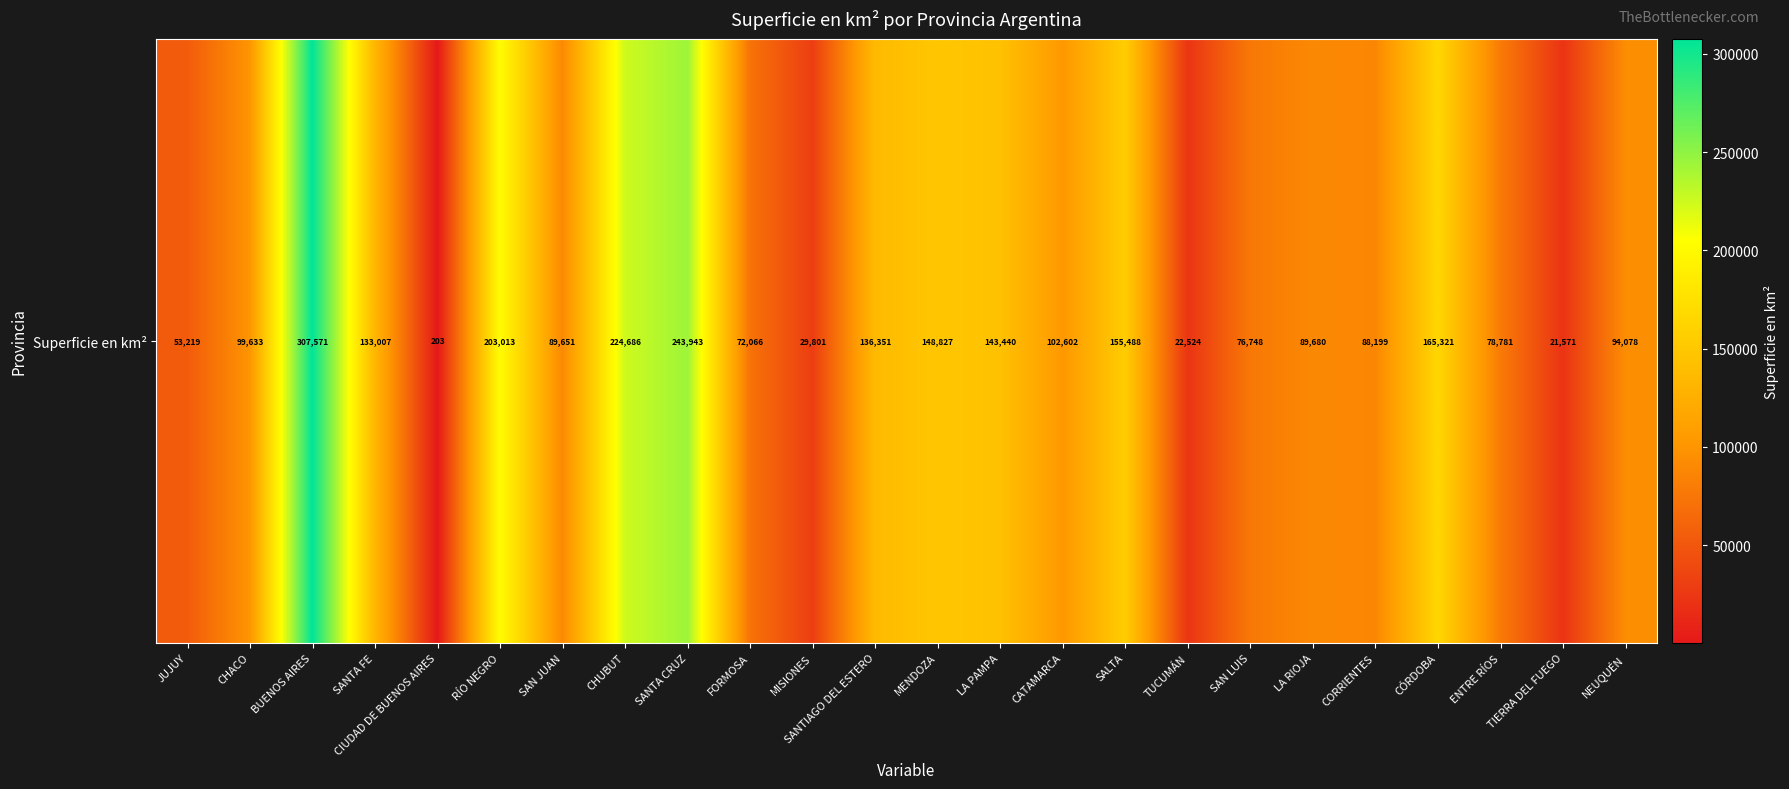

Reading right to left, what are all the values shown in this chart?

94078	21571	78781	165321	88199	89680	76748	22524	155488	102602	143440	148827	136351	29801	72066	243943	224686	89651	203013	203	133007	307571	99633	53219